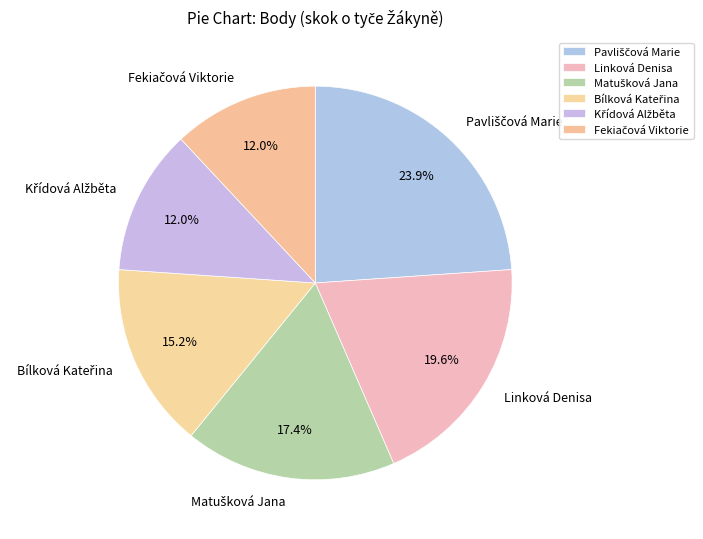

Is there any slice that represents more than half of the pie?

No